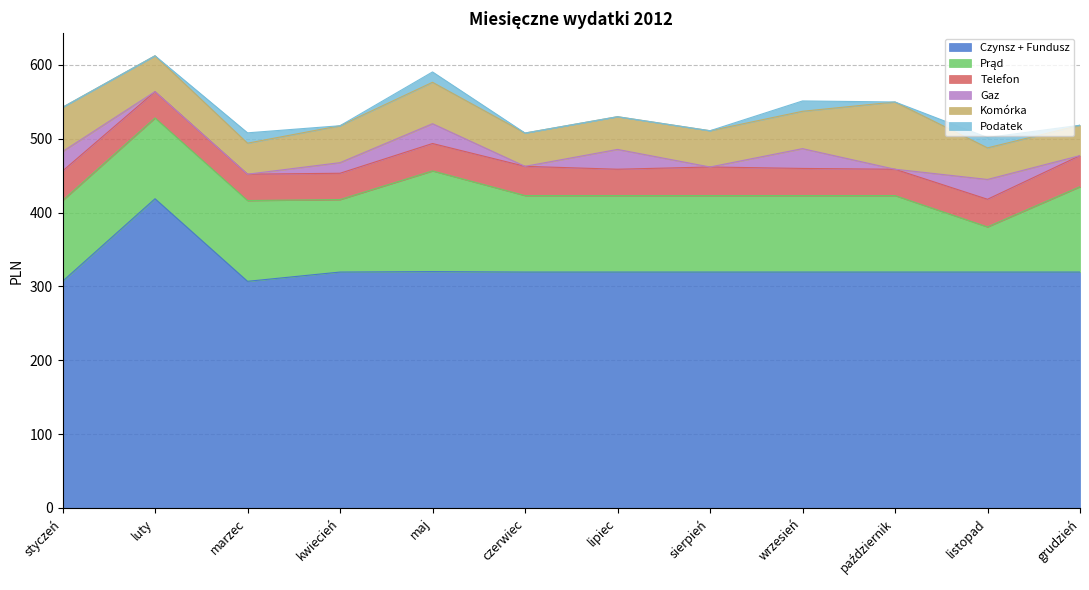

True or false: Telefon has a value of 11.9 at październik.

False